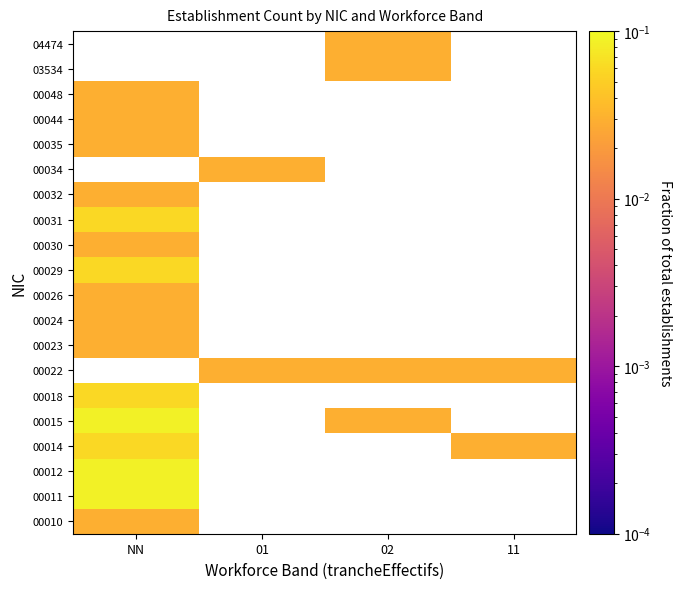

Which category has the highest value across all series?

NN